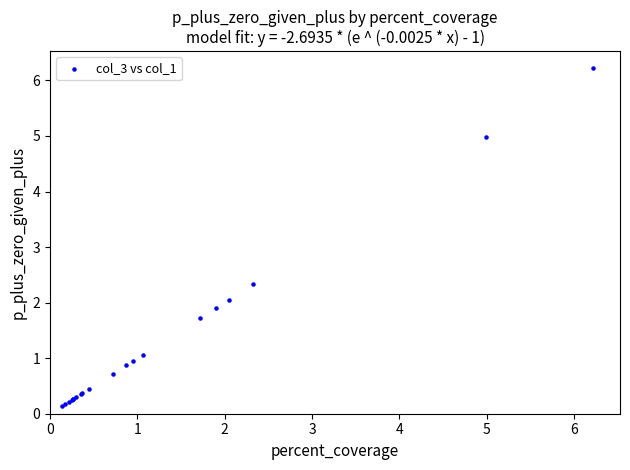

What Y value in the scatter plot is closest to 3?

2.3